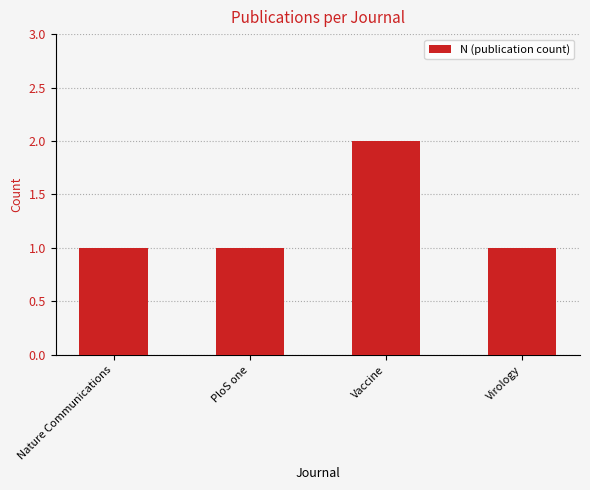

What is the ratio of the value at Virology to the value at Vaccine?

0.5